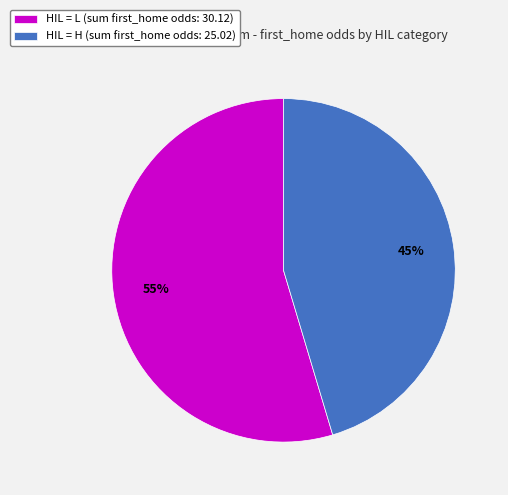

Which category has the smallest portion of the pie?

HIL = H (sum first_home odds: 25.02)